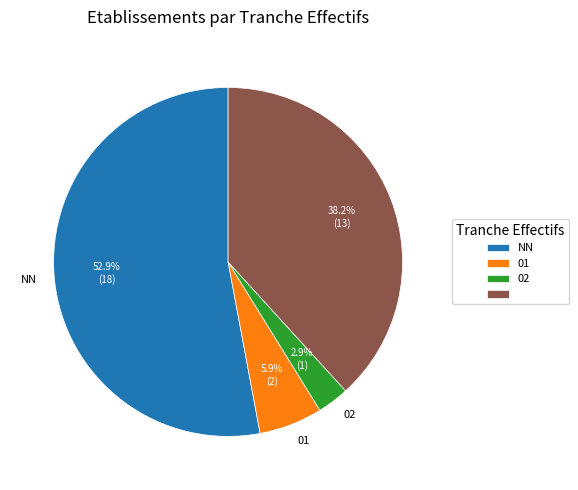

Is there a majority slice in this chart?

Yes